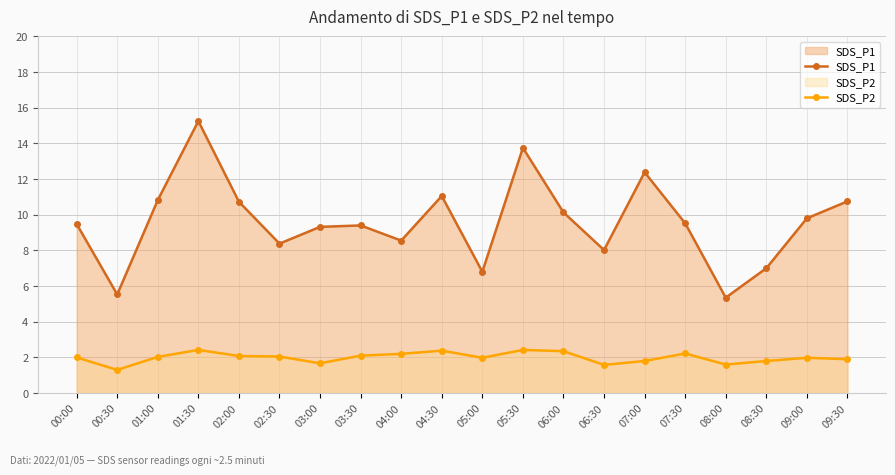

Is it true that SDS_P1 equals 15.3 at 09:00?

False